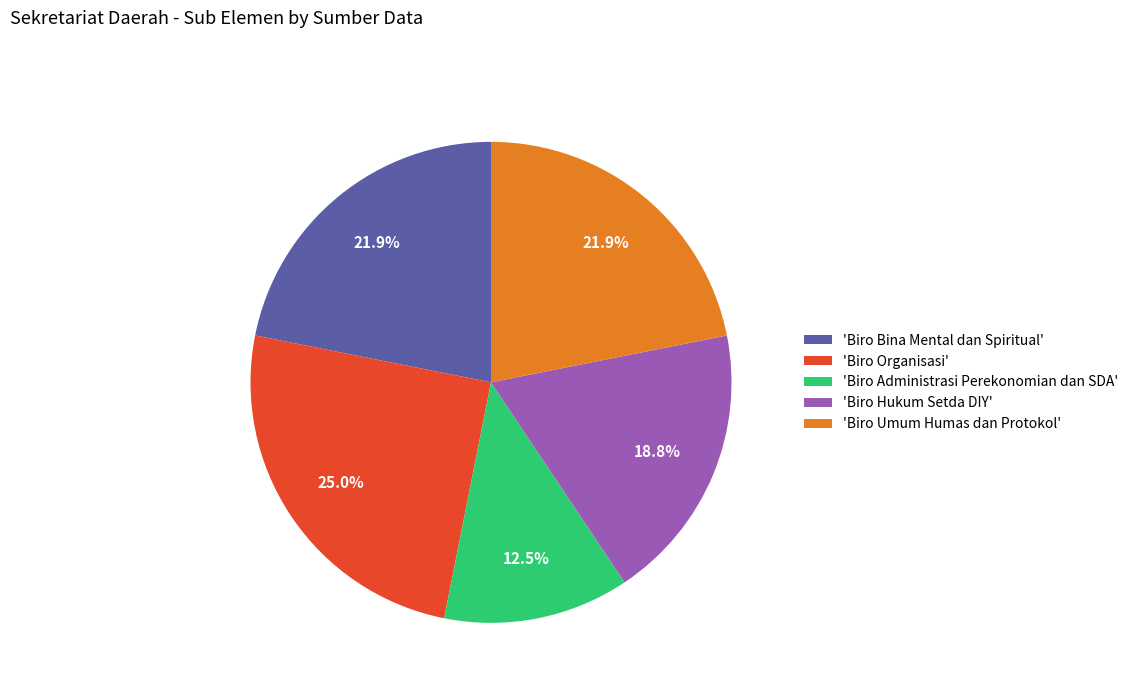

To the nearest percent, what is the average slice percentage?

20%